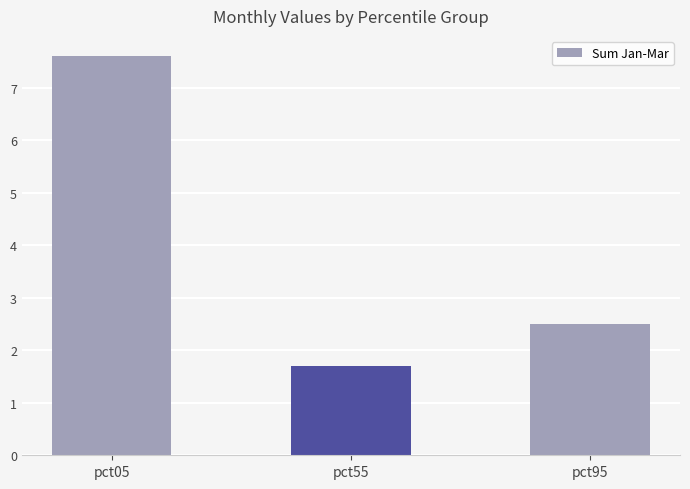

Is it true that the value at pct05 is 4.7?

False